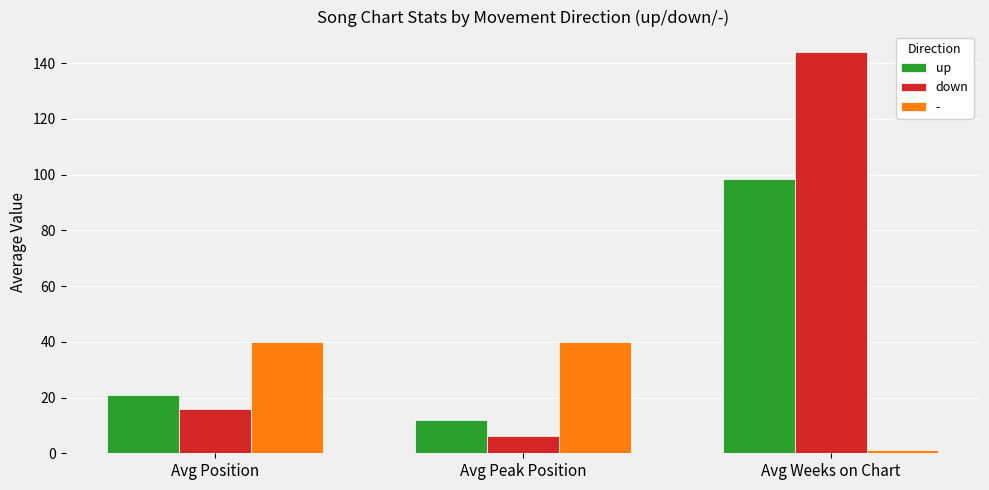

Rank the series at Avg Weeks on Chart from highest to lowest value.

down, up, -